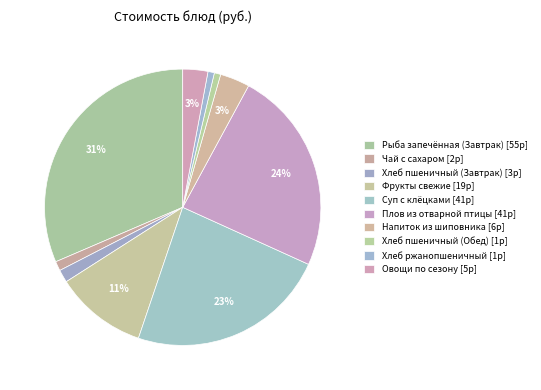

How many slices are in this pie chart?

10